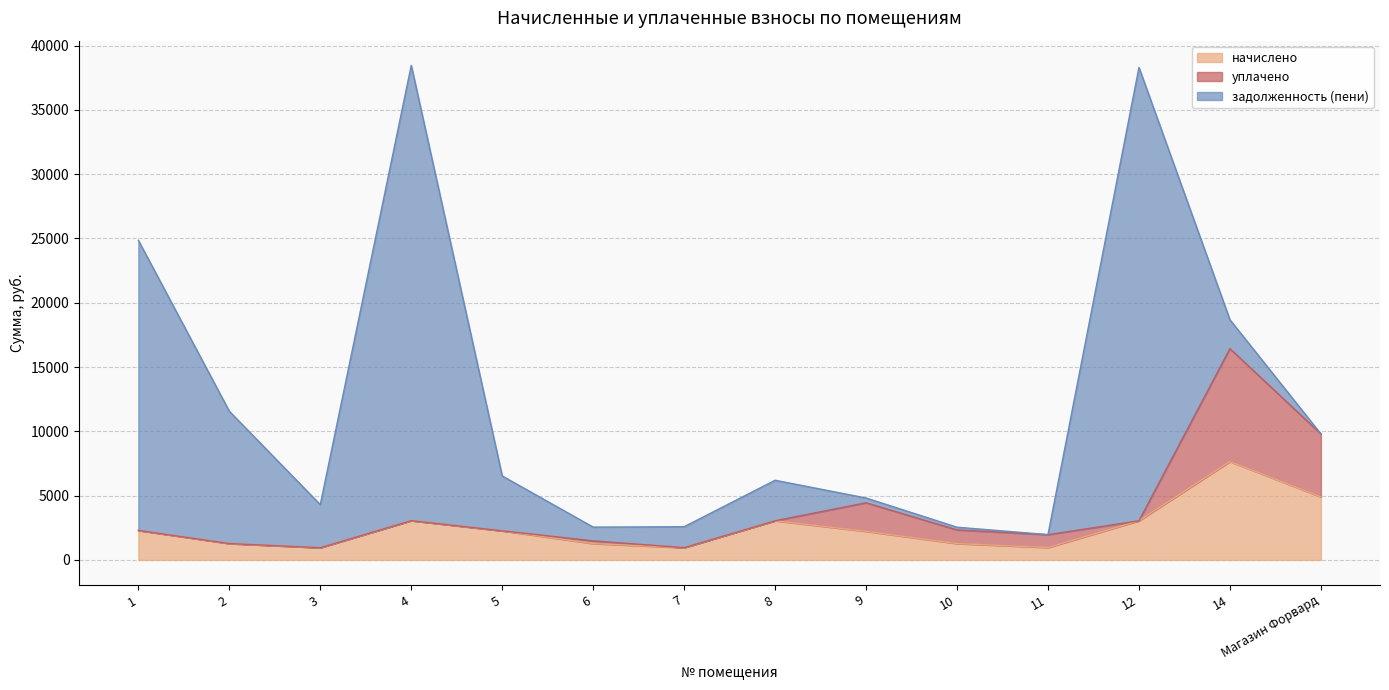

At which category does начислено reach its first local peak?

4